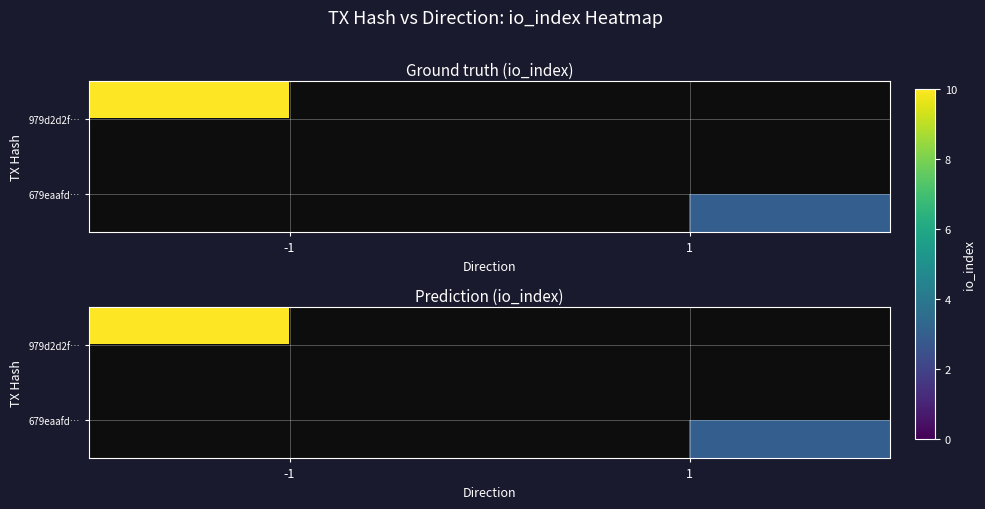

List the series in order of their overall mean, highest first.

979d2d2f…, 679eaafd…